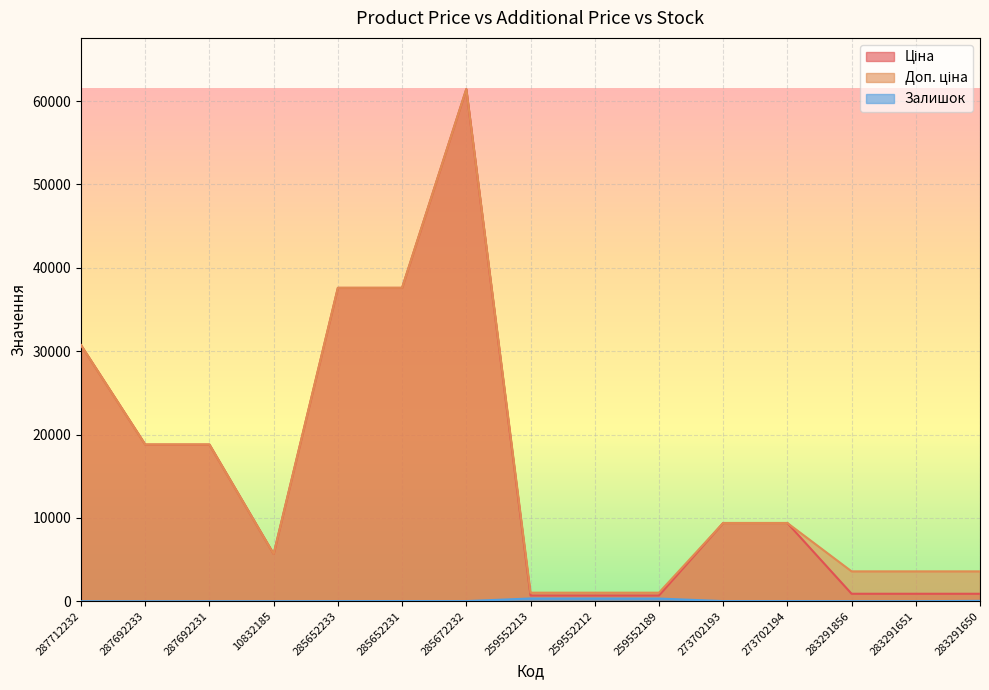

Which series has the widest spread of values?

Ціна